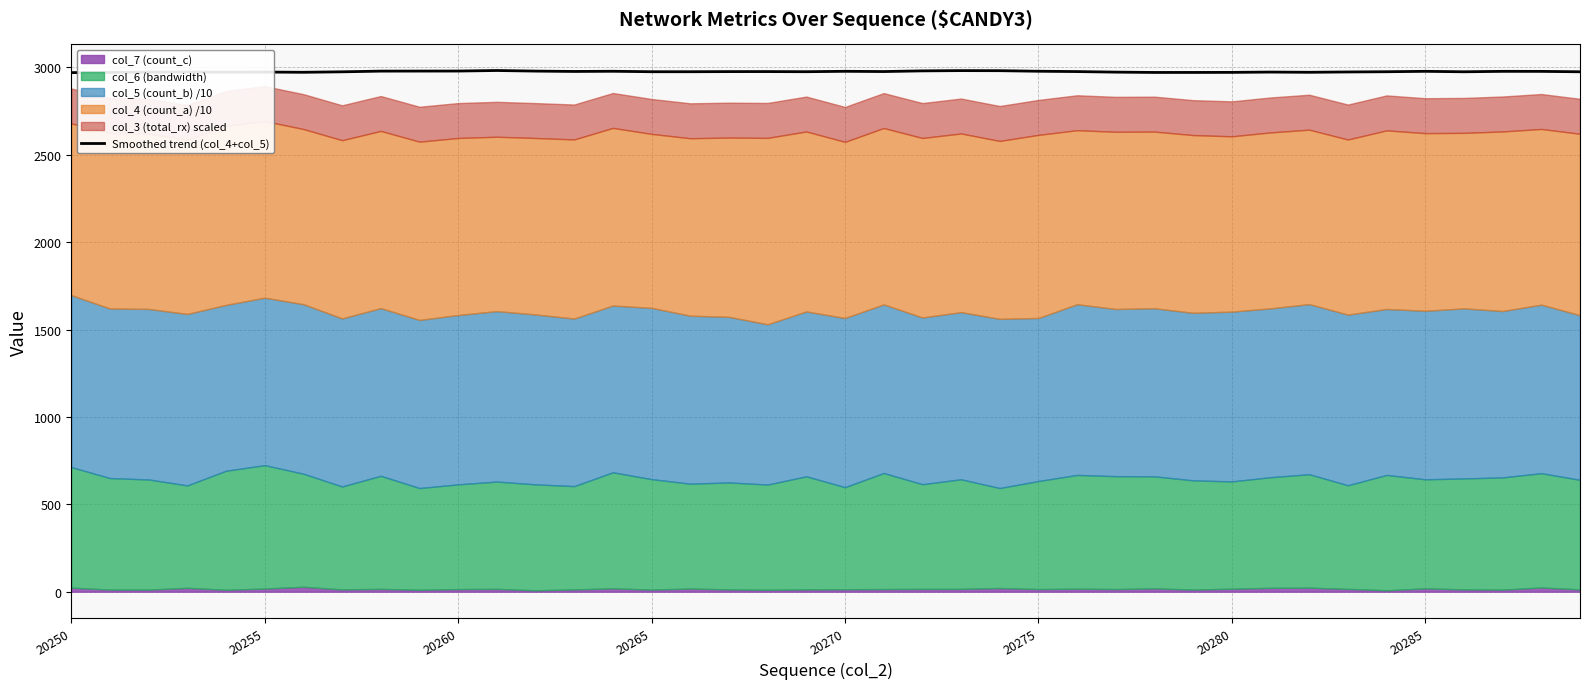

What is the sum of all values?

119024.8